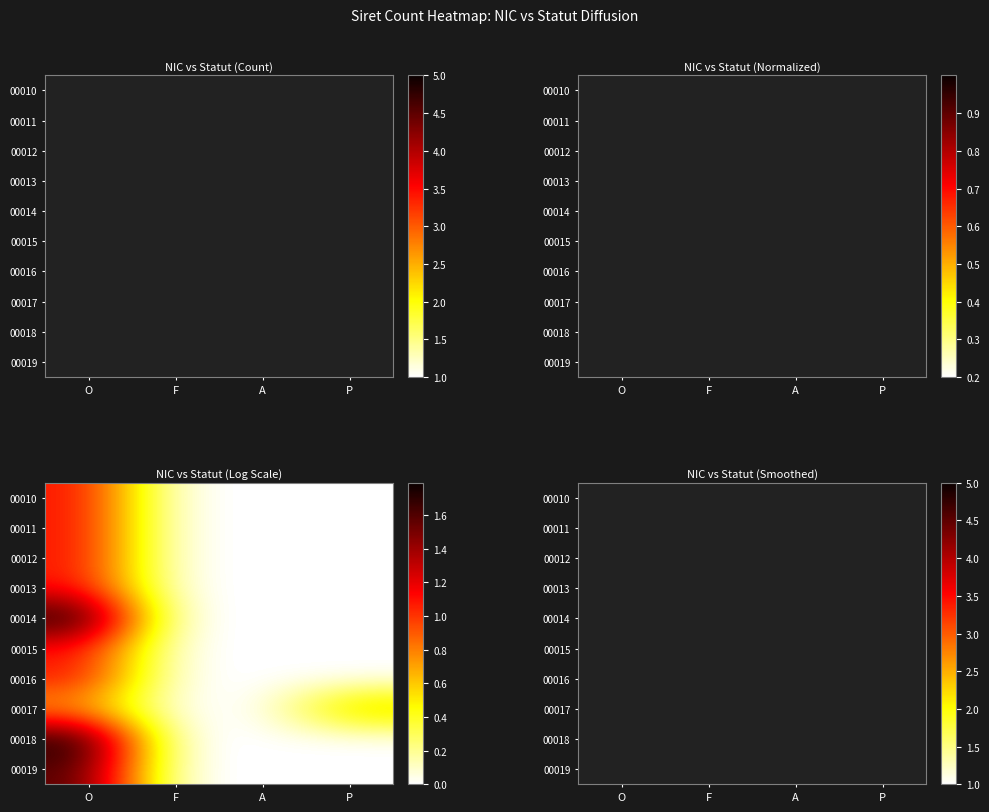

List the series in order of their peak value, highest first.

00014, 00018, 00019, 00010, 00011, 00012, 00013, 00015, 00016, 00017